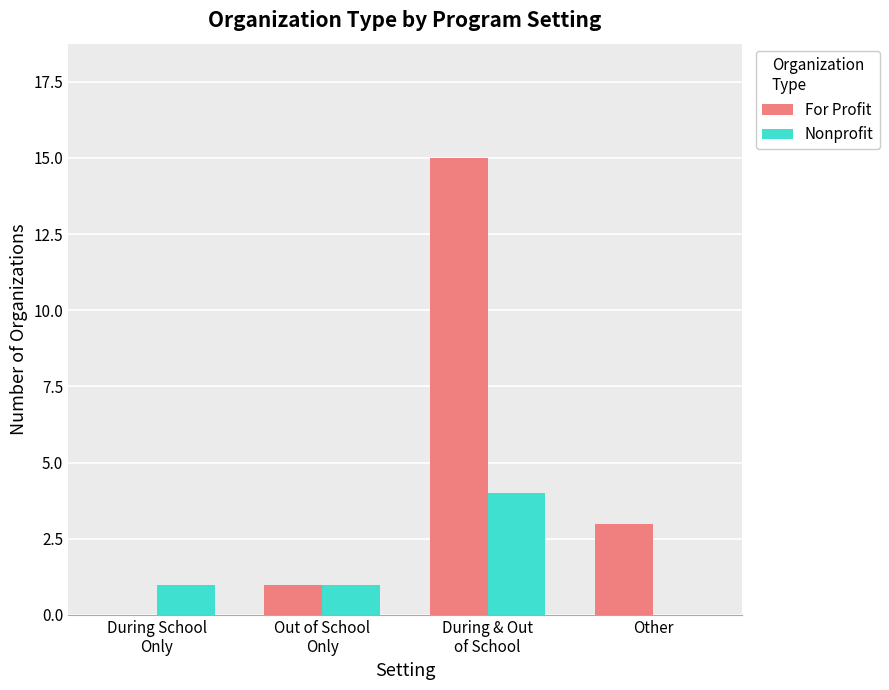

Is the value of For Profit at During School
Only greater than the value of Nonprofit at During & Out
of School?

No